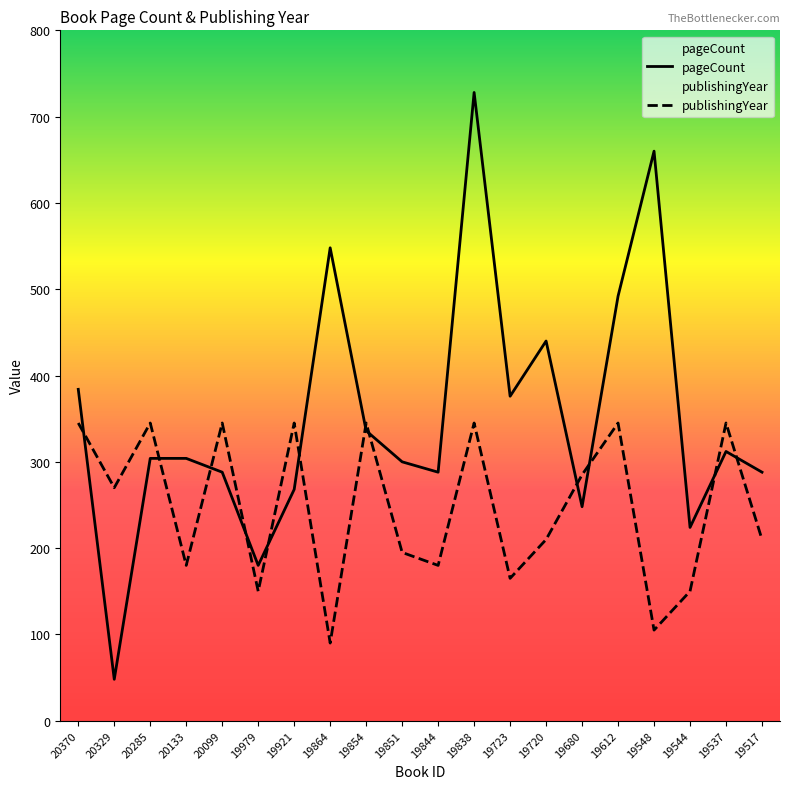

How many data points does each series have?

20